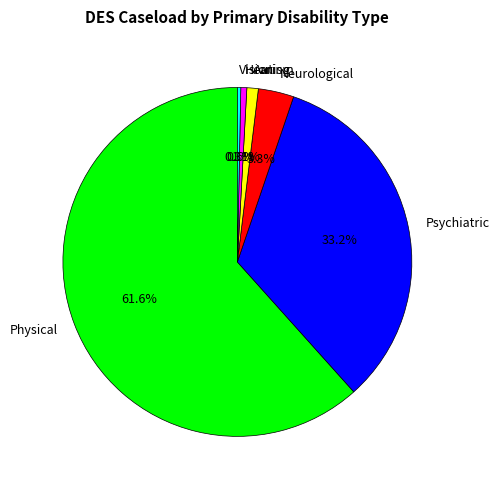

Is Vision the majority of the pie?

No